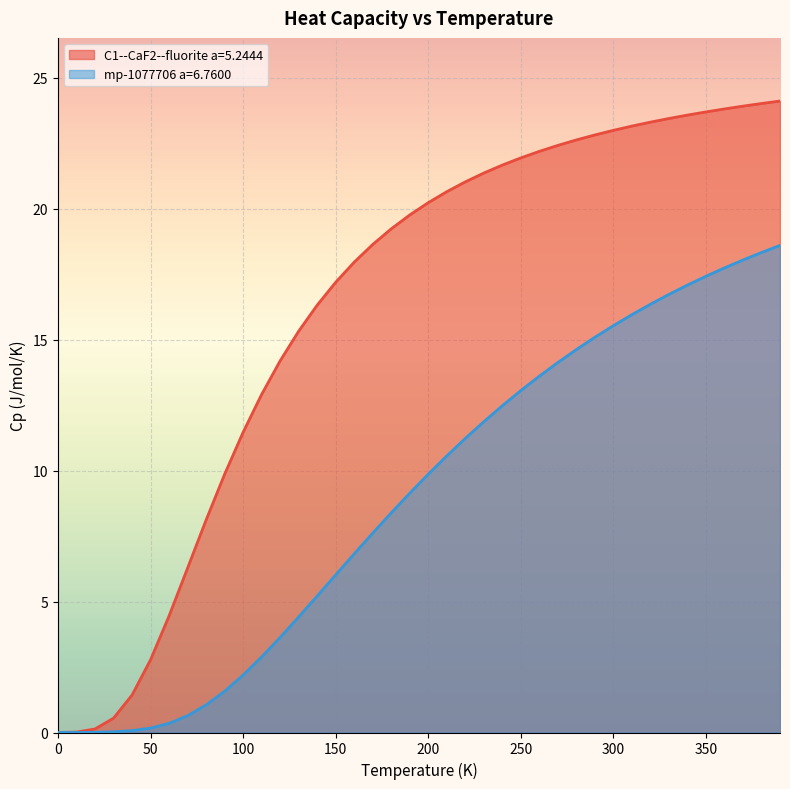

Which series changed the most between 110.0 and 290.0?

mp-1077706 a=6.7600